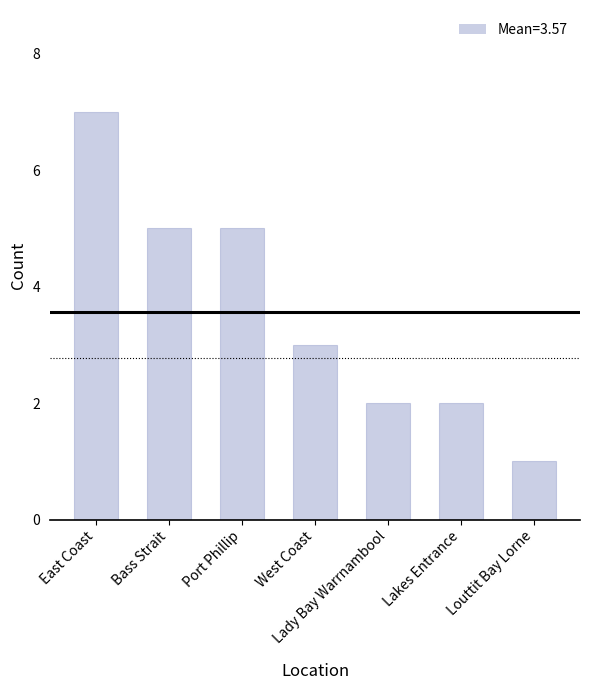

Count the number of data series in this chart.

1